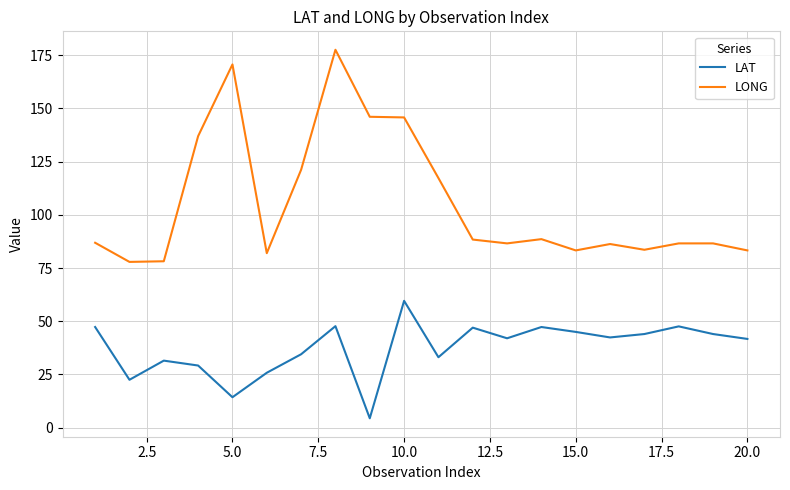

At how many categories does at least one series exceed 34?

20